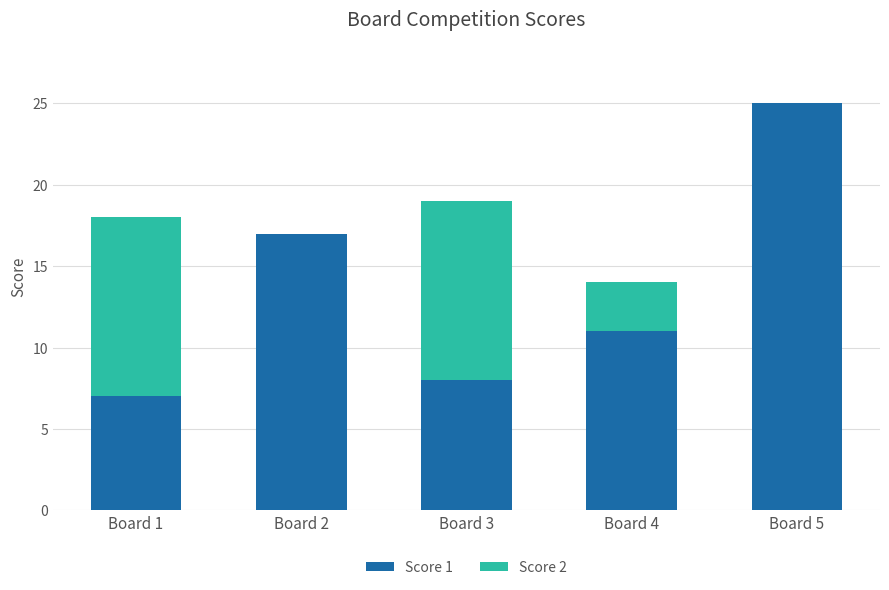

Are the bars grouped side by side (vs. stacked)?

No